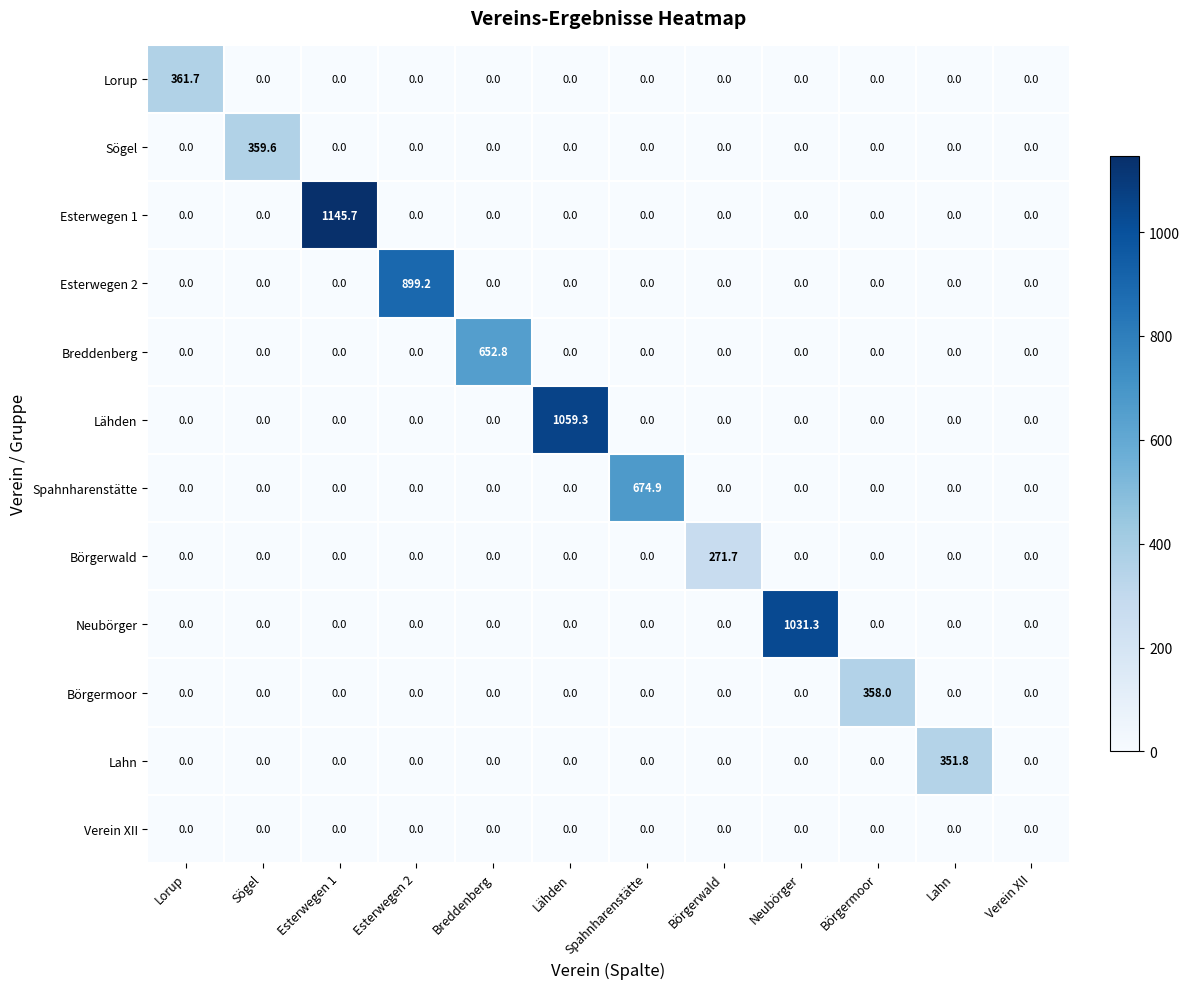

At which category is the sum across all series the highest?

Esterwegen 1